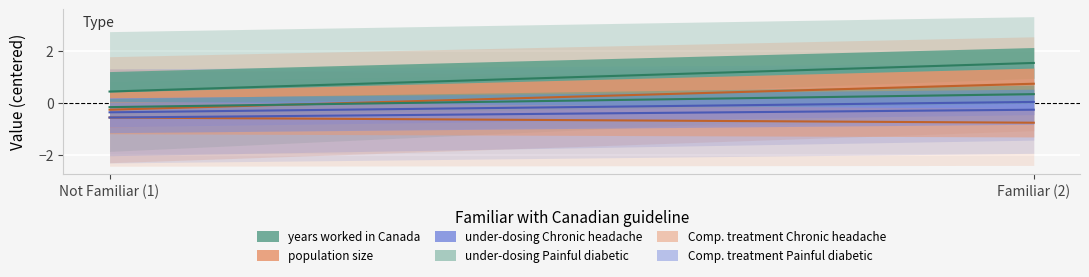

Is it true that under-dosing Painful diabetic neuropathy equals 4 at 1?

False